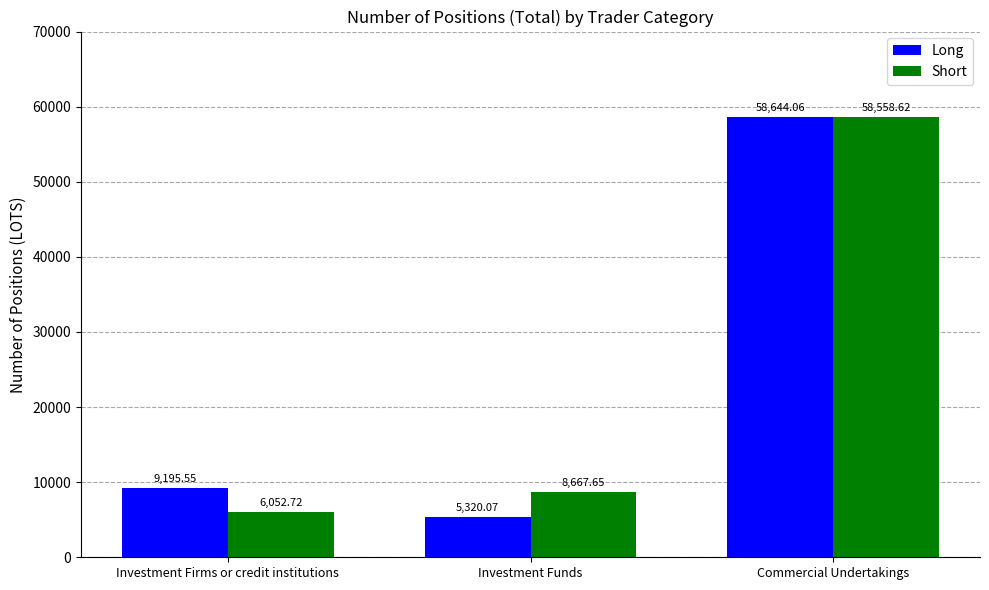

Where does the Short series first go above 8667?

Investment Funds